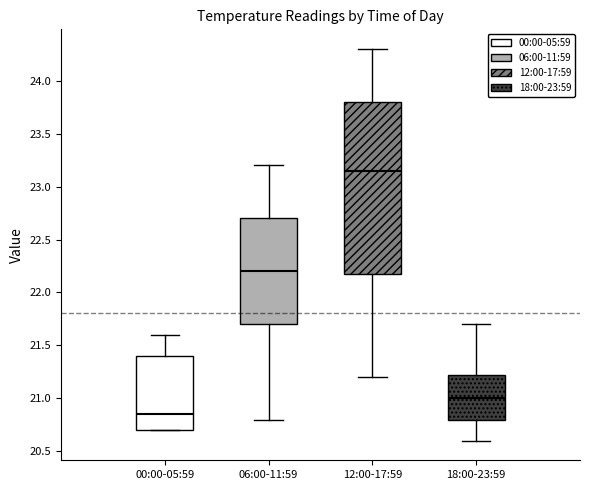

Reading left to right, read every box against the y-axis: the position of its median line, the range the box covers, and the ends of its whiskers. The values are not printed on the chart, so give them approximately, as read against the axis.

00:00-05:59: median 20.85, box 20.70 to 21.40, whiskers 20.70 to 21.60
06:00-11:59: median 22.20, box 21.70 to 22.70, whiskers 20.80 to 23.20
12:00-17:59: median 23.15, box 22.20 to 23.80, whiskers 21.20 to 24.30
18:00-23:59: median 21.00, box 20.80 to 21.25, whiskers 20.60 to 21.70